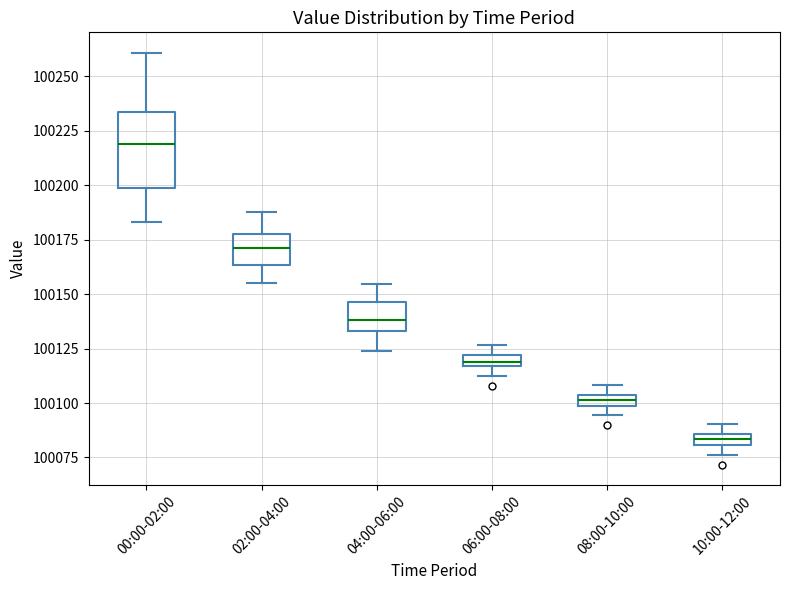

Which box's median line is the lowest?

10:00-12:00